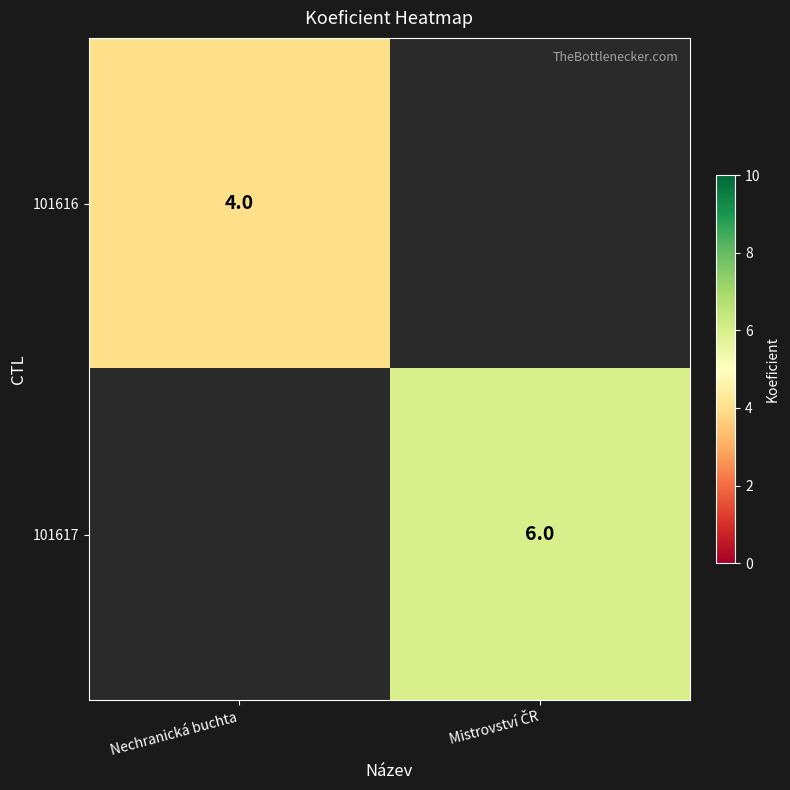

The 101616 series shows 2 at Nechranická buchta. True or false?

False